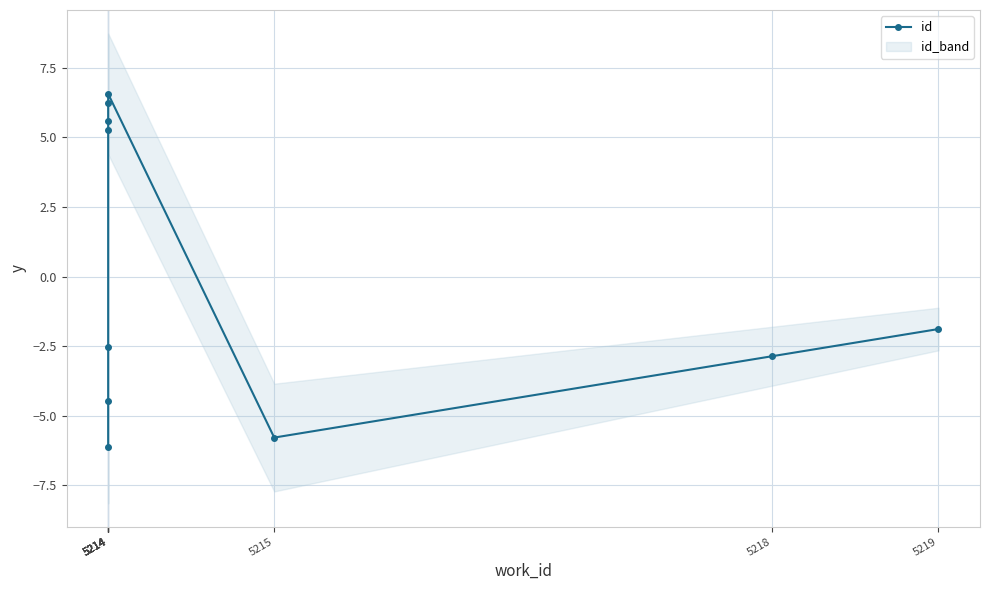

How many interior local peaks (higher than both neighbors) does the data have?

1